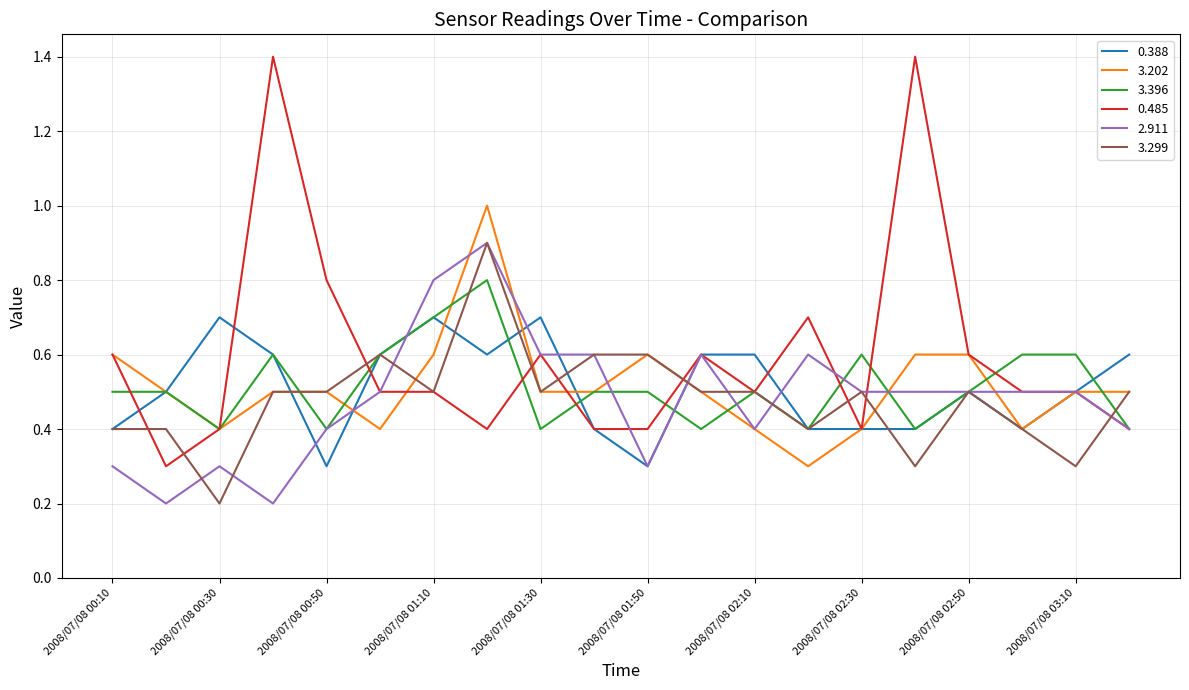

Count the 3.299 values in the range 0 to 1.

20